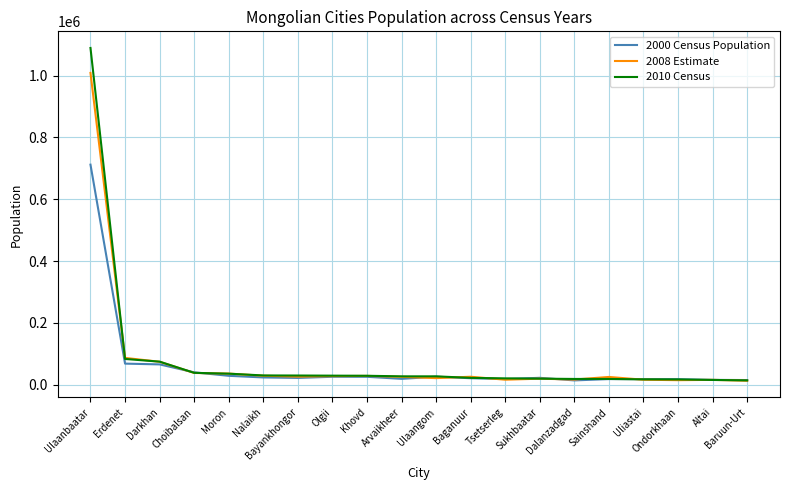

List the series in order of their peak value, highest first.

2010 Census, 2008 Estimate, 2000 Census Population